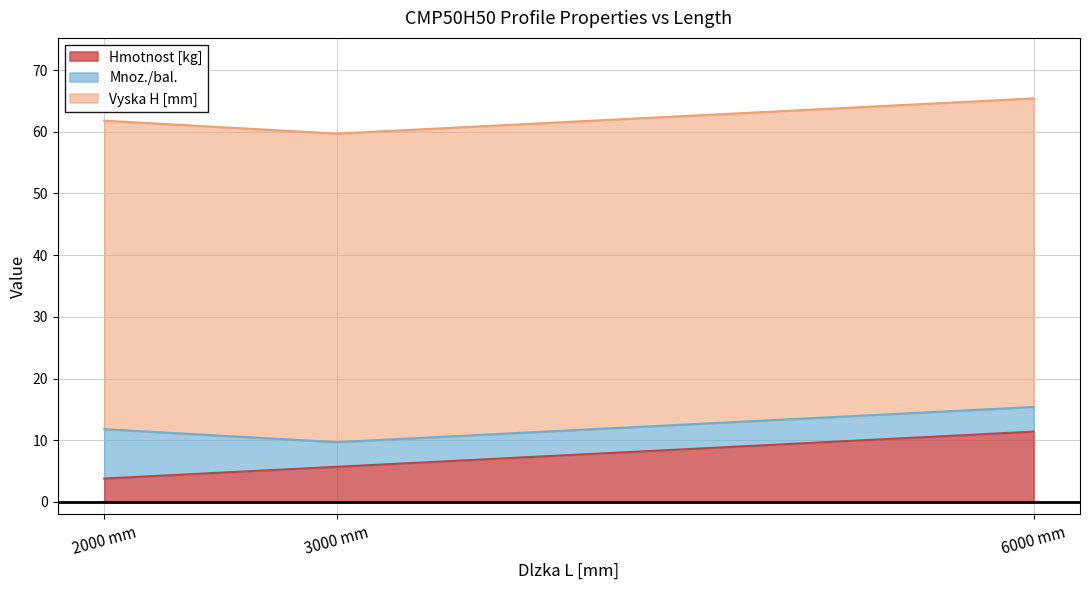

What is the sum of the Vyska H [mm] values at 2000 and 3000?

100.0